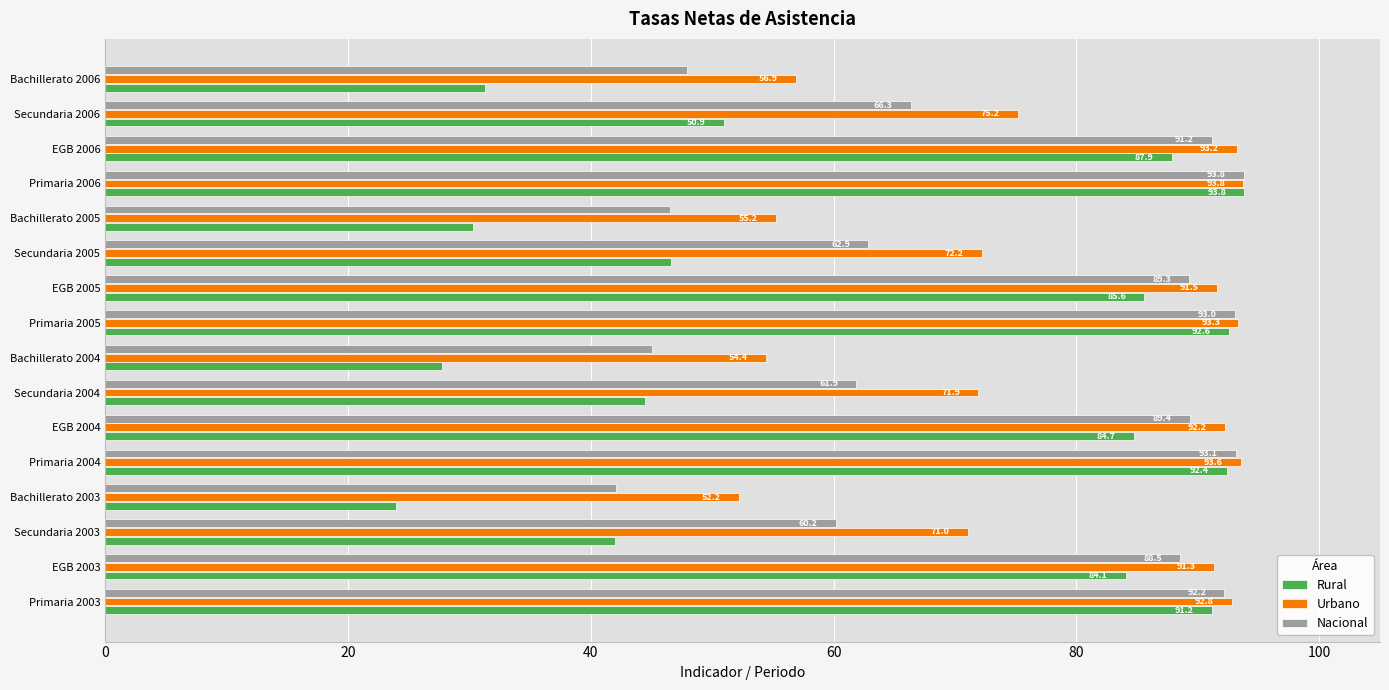

What is the smallest value displayed?

24.0